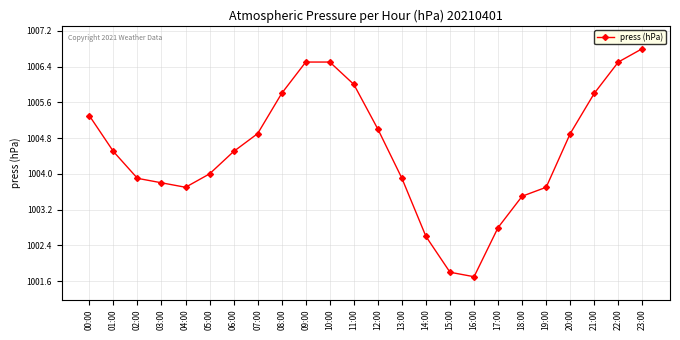

What is the difference between the maximum and minimum values?

5.1